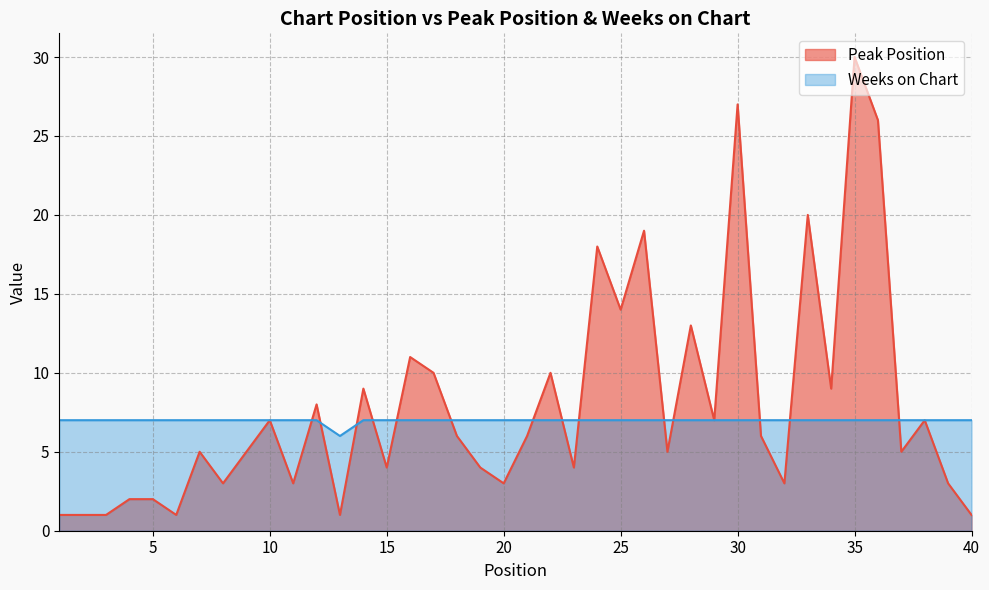

How many lines are shown in the chart?

2